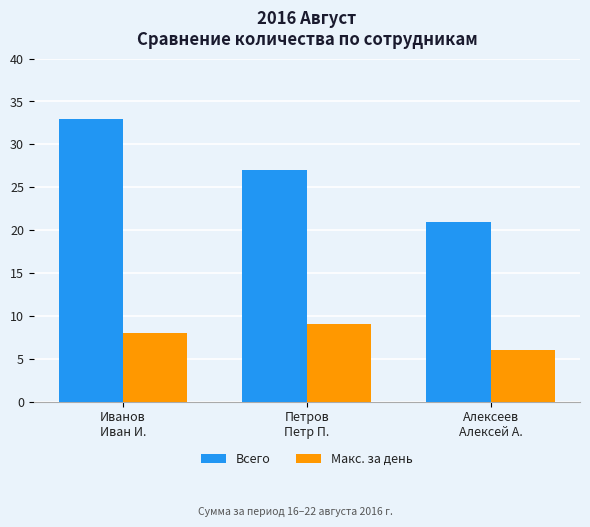

At Алексеев
Алексей А., list the series in order from largest to smallest.

Всего, Макс. за день